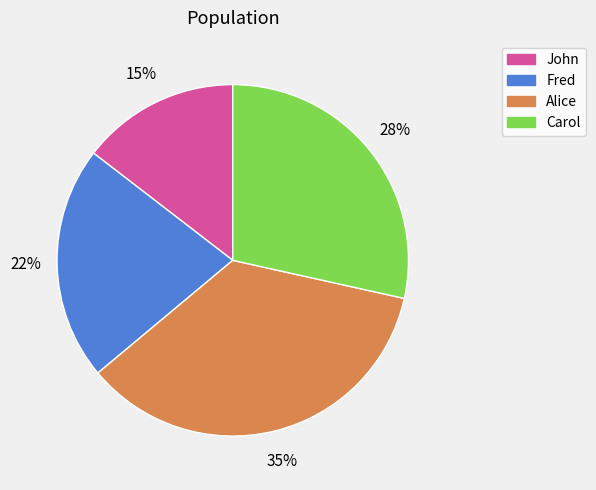

Does any single category account for the majority?

No